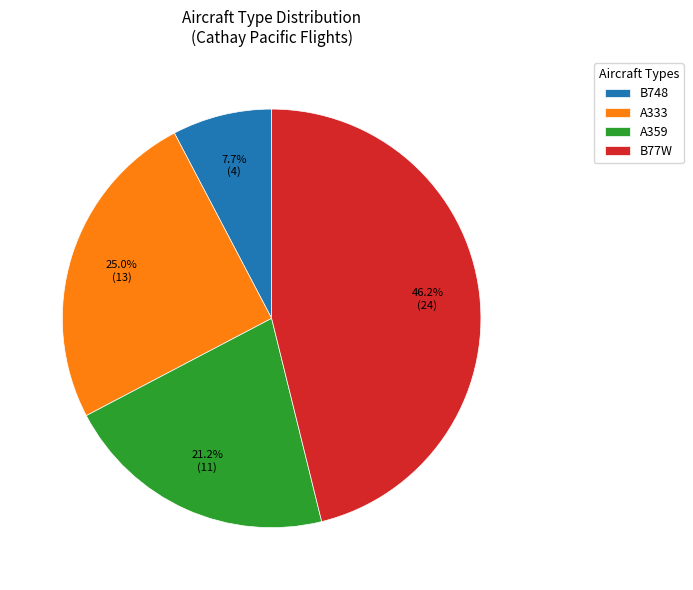

True or false: B748 accounts for 14% of the total.

False